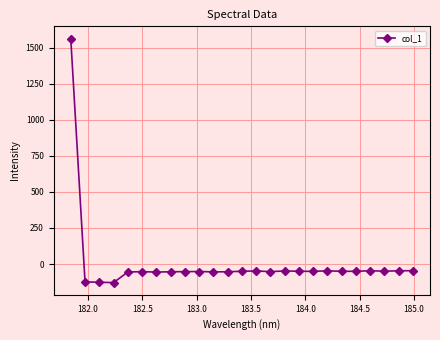

What is the greatest value displayed?

1563.5